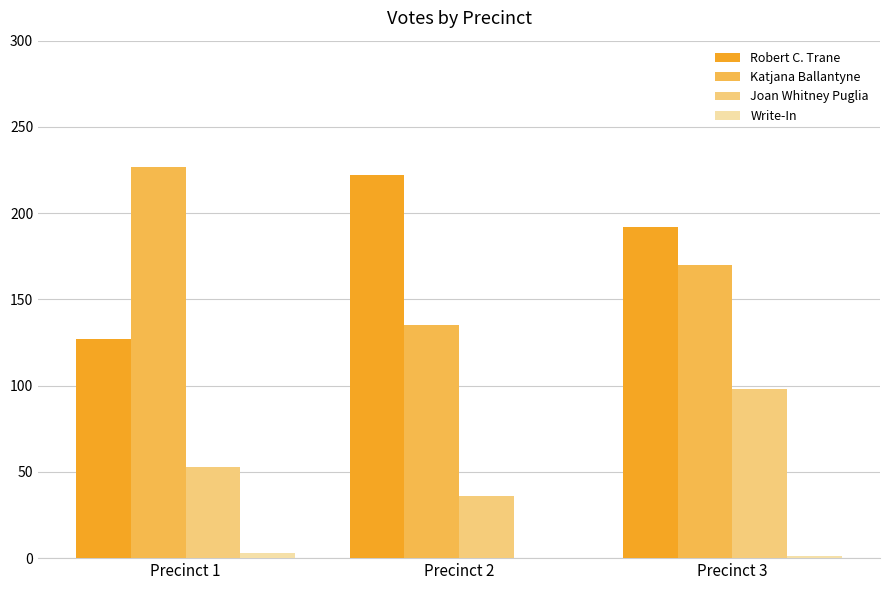

At which category is the sum across all series the highest?

Precinct 3